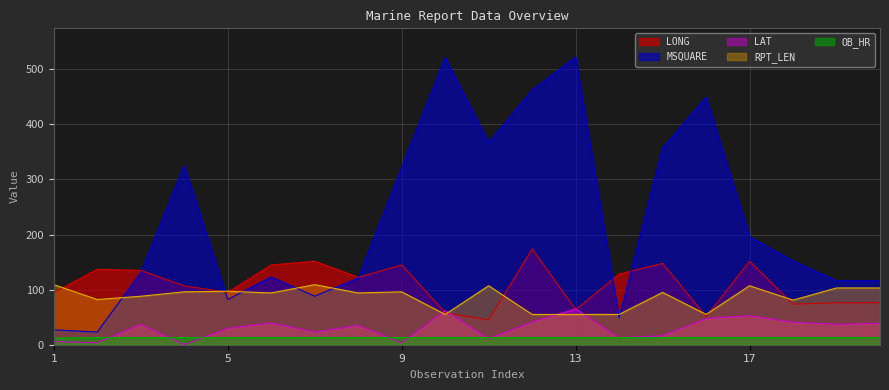

Reading left to right, what are all the values shown in this chart?

LONG: 94.5	137.0	135.0	106.7	95.1	144.7	151.6	122.4	144.8	58.1	45.1	174.0	63.6	128.3	147.6	51.1	151.6	73.7	76.1	76.4
LAT: 6.0	3.6	37.2	0.2	29.7	39.7	22.9	35.2	3.4	62.0	10.9	41.2	64.9	12.9	16.1	47.6	52.6	40.9	37.0	39.0
MSQUARE: 27.0	23.0	131.0	325.0	82.0	123.0	88.0	121.0	321.0	521.0	367.0	462.0	522.0	49.0	357.0	449.0	196.0	152.0	116.0	116.0
RPT_LEN: 109.0	82.0	88.0	96.0	97.0	94.0	109.0	94.0	96.0	55.0	107.0	55.0	55.0	55.0	95.0	55.0	107.0	81.0	103.0	103.0
OB_HR: 12.0	13.0	13.0	13.0	13.0	13.0	13.0	13.0	13.0	13.0	13.0	13.0	13.0	13.0	13.0	13.0	13.0	13.0	13.0	13.0